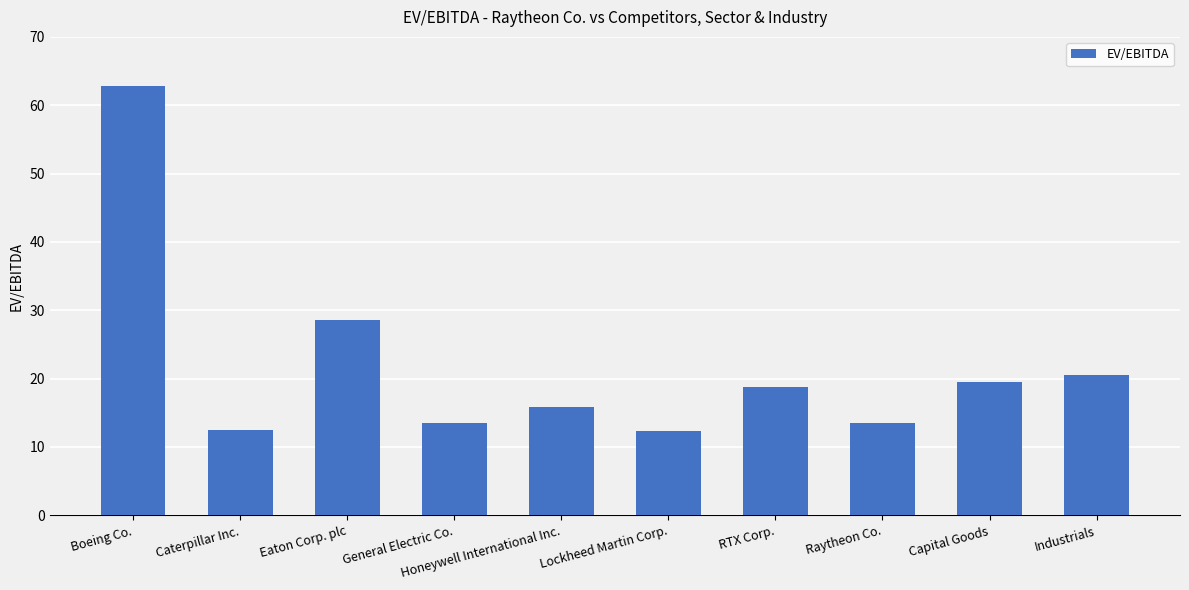

At which label does the data first exceed 18?

Boeing Co.